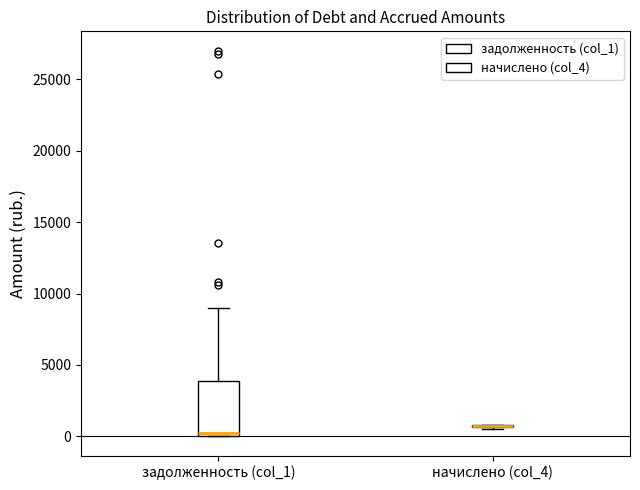

Comparing the boxes themselves (not the whiskers), which one is the tallest?

задолженность (col_1)